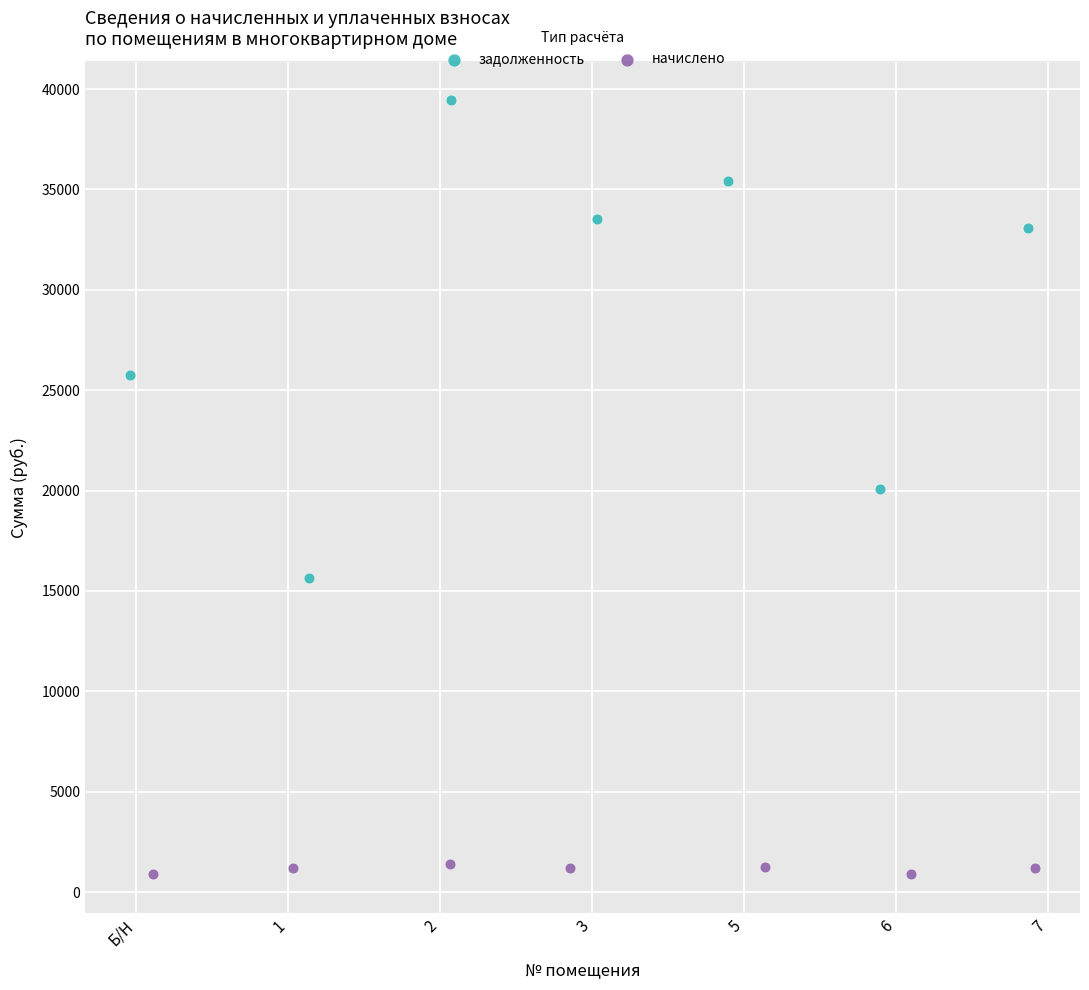

Which series has the widest spread of Y values?

задолженность